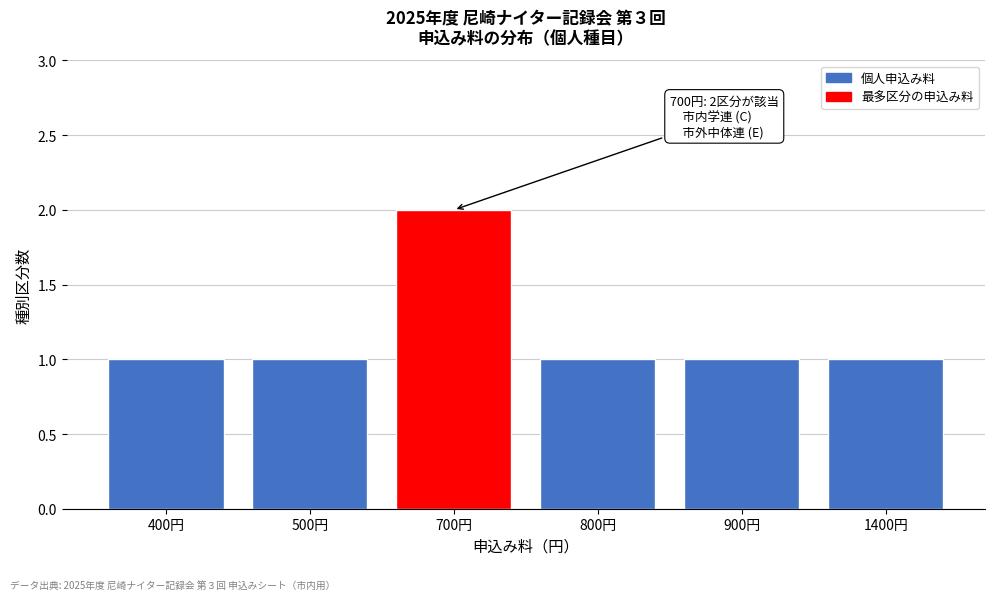

Reading left to right, transcribe all the data shown in this chart.

1	1	2	1	1	1